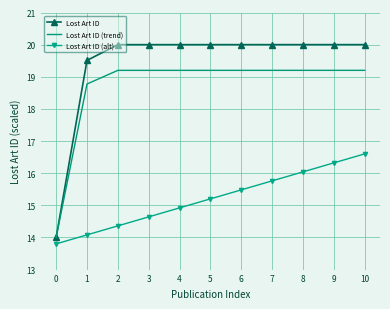

At 6, list the series in order from smallest to largest.

Lost Art ID (alt), Lost Art ID (trend), Lost Art ID